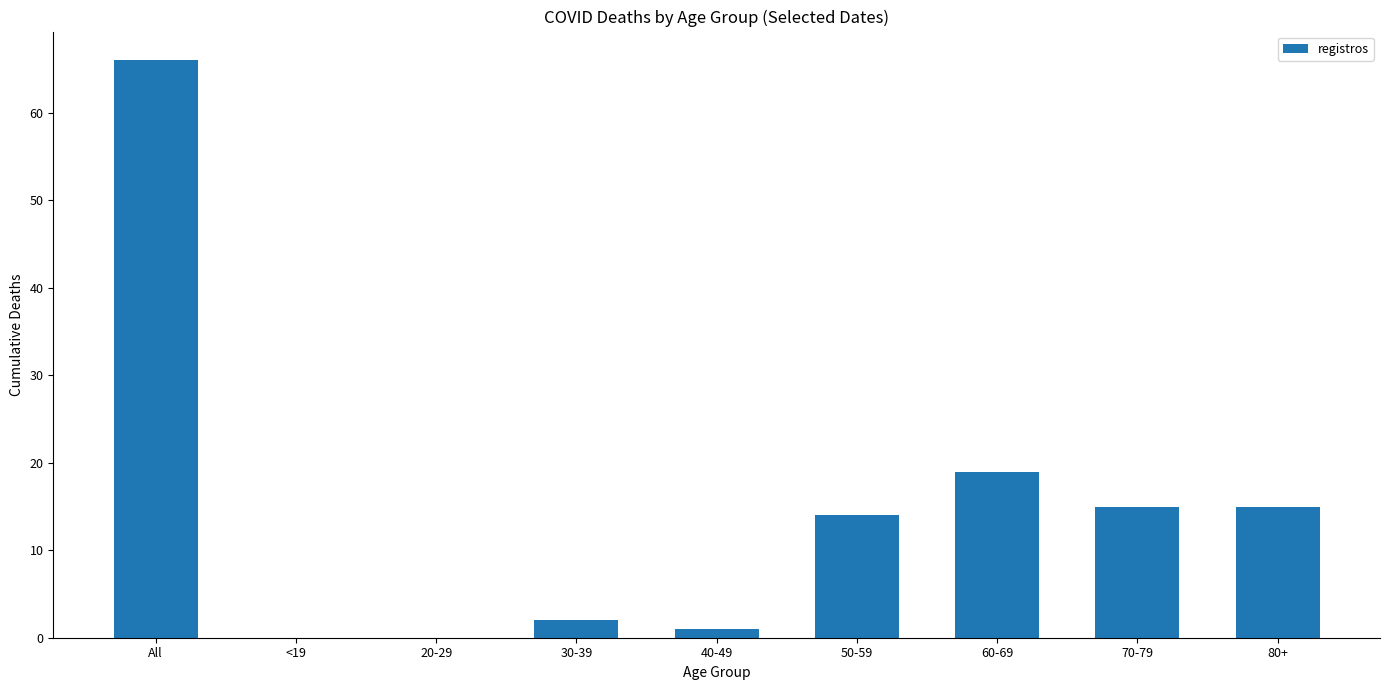

Reading left to right, extract all data points from this chart.

All=66	<19=0	20-29=0	30-39=2	40-49=1	50-59=14	60-69=19	70-79=15	80+=15